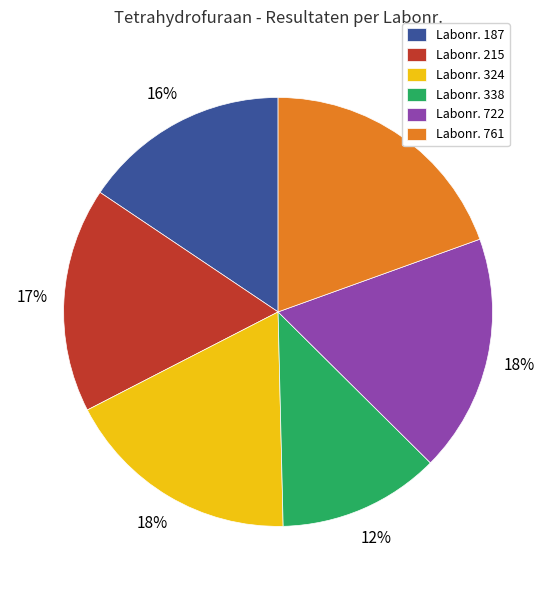

Which category has the biggest portion of the pie?

Labonr. 761